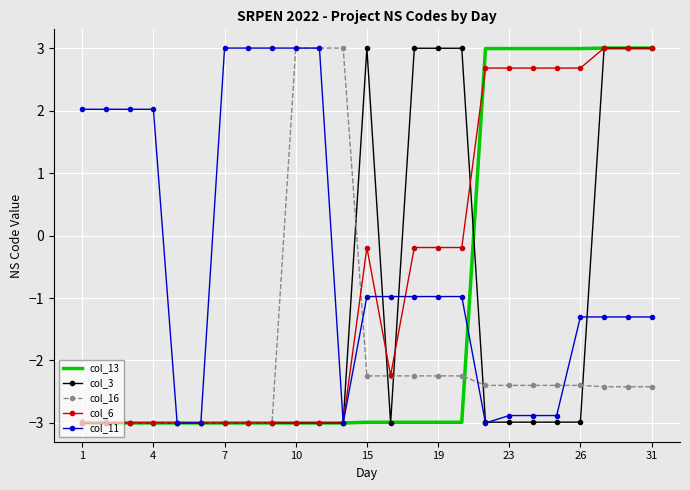

What is the greatest value displayed?

3.0